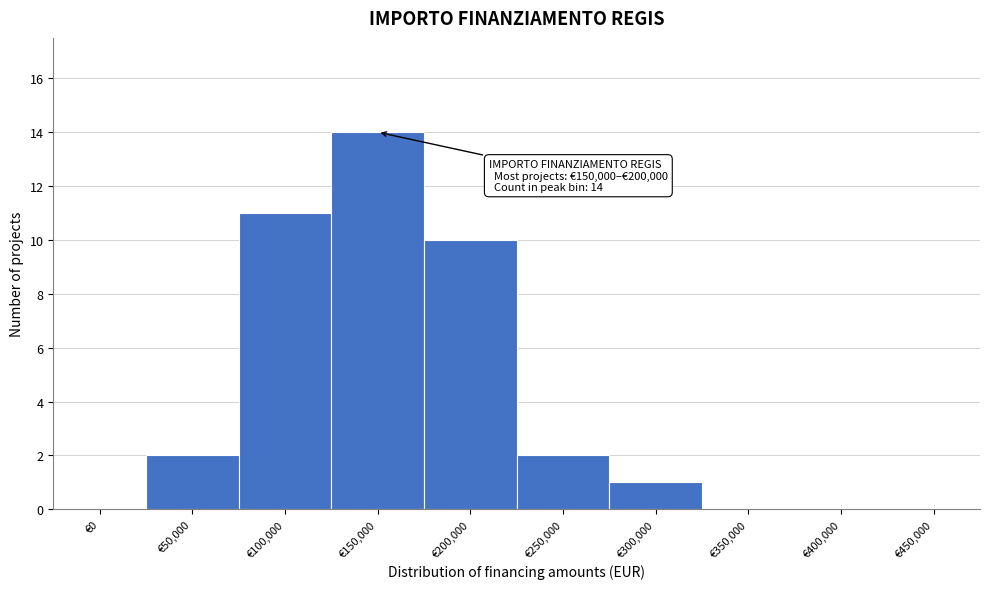

Reading left to right, extract all data points from this chart.

€0=0	€50,000=2	€100,000=11	€150,000=14	€200,000=10	€250,000=2	€300,000=1	€350,000=0	€400,000=0	€450,000=0